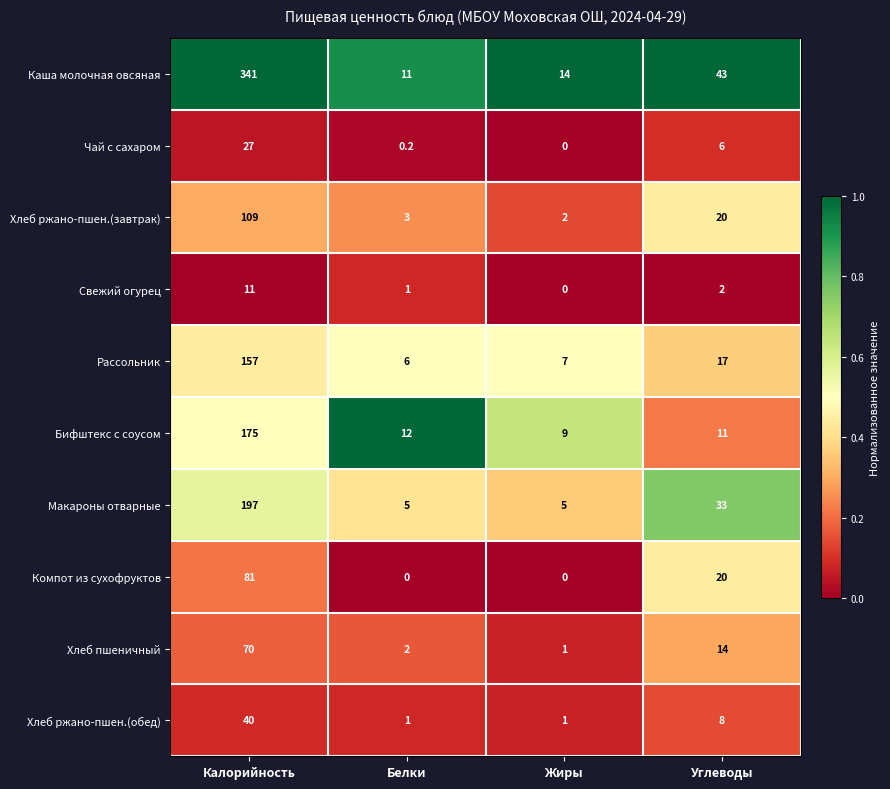

What is the difference between the maximum and minimum values in the Каша молочная овсяная series?

330.0